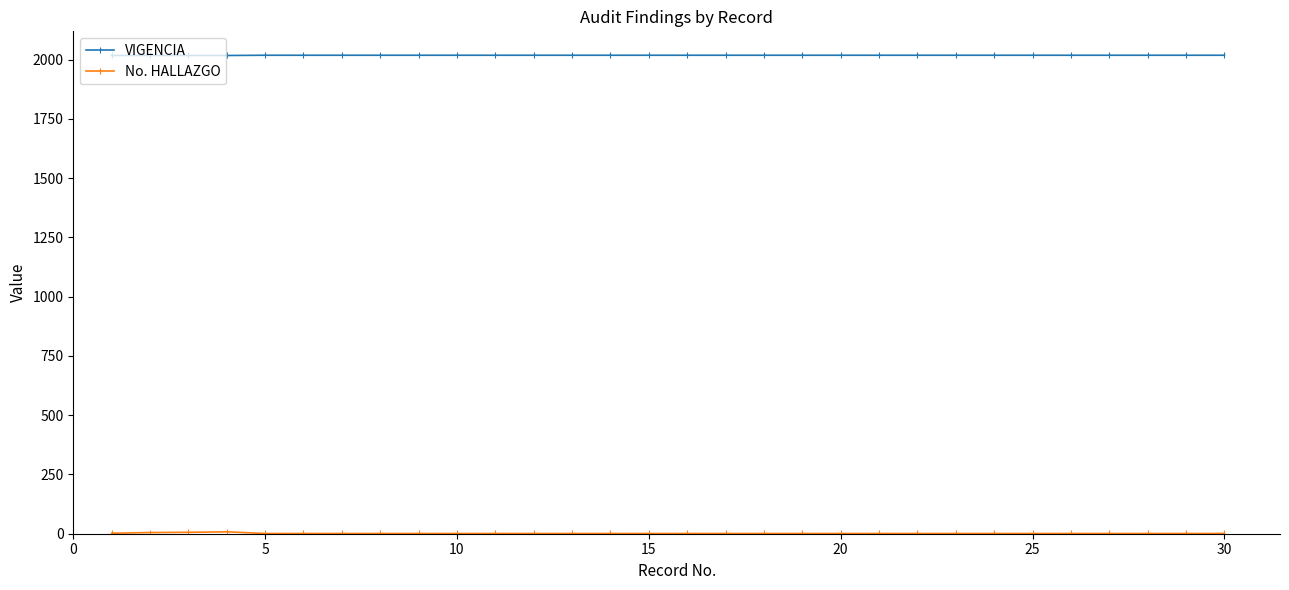

Which series has the largest total across all categories?

VIGENCIA